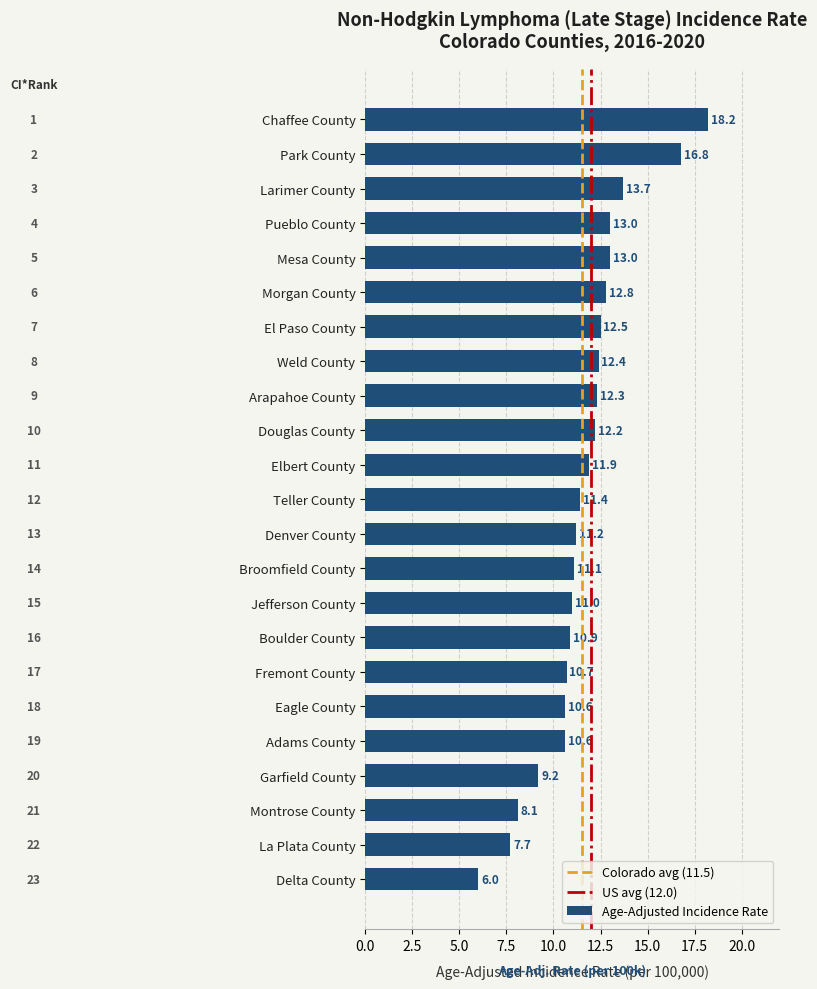

How many values are below 11?

8